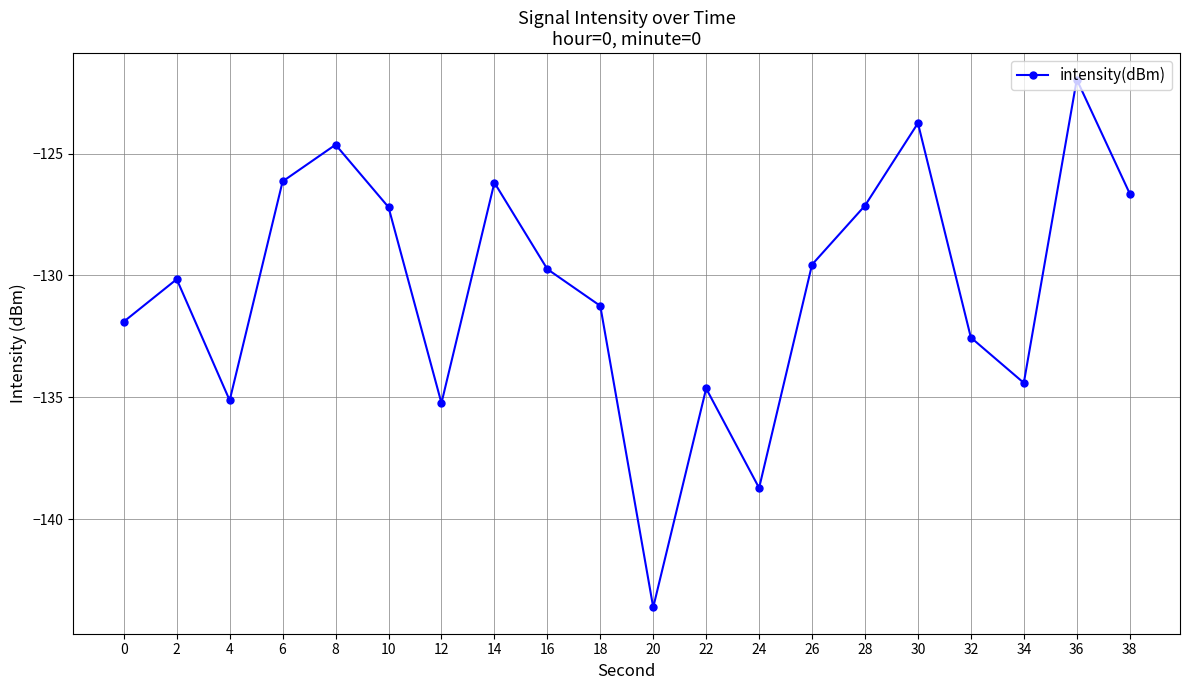

True or false: there are more than 0 points higher than both neighbors.

True